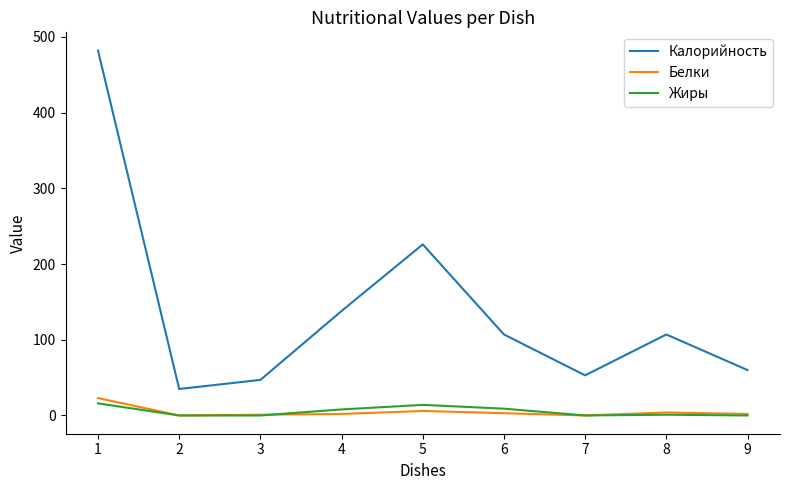

Is the value of Белки at 5 greater than the value of Калорийность at 4?

No